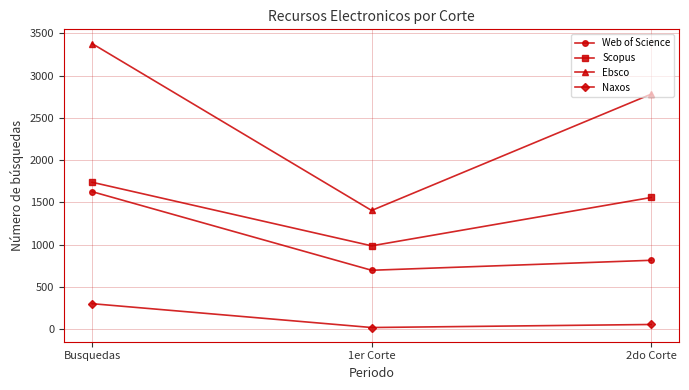

What is the difference between the Ebsco values at 1er Corte and Busquedas?

1974